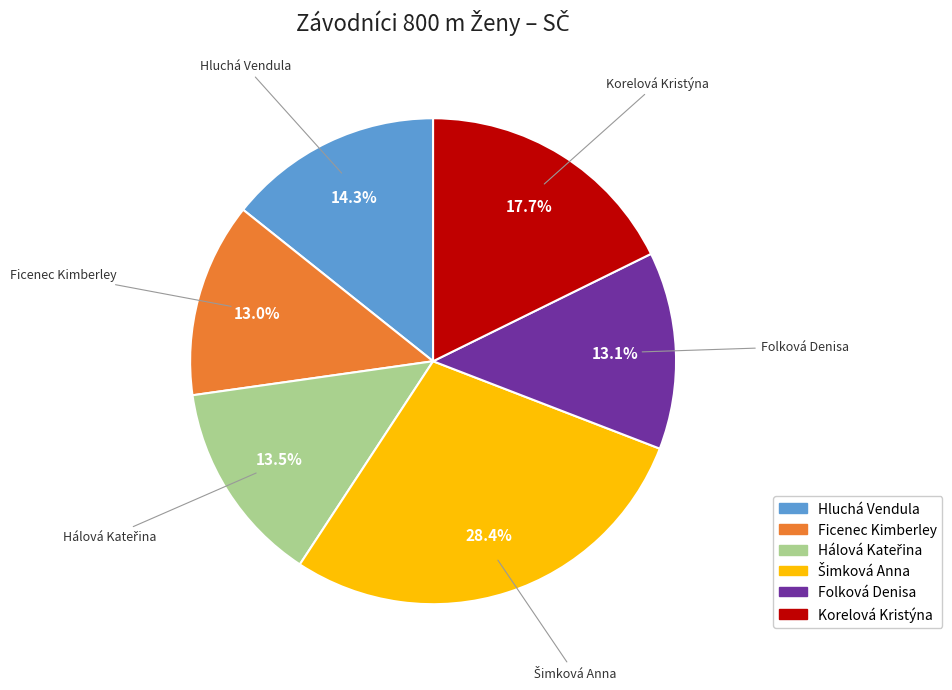

What portion of the pie excludes Hluchá Vendula?

85.7%